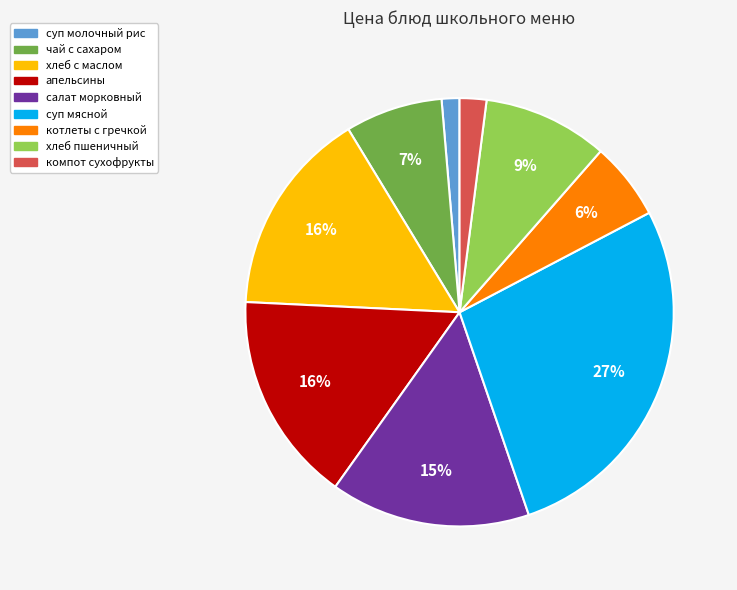

How many segments does this pie chart have?

9